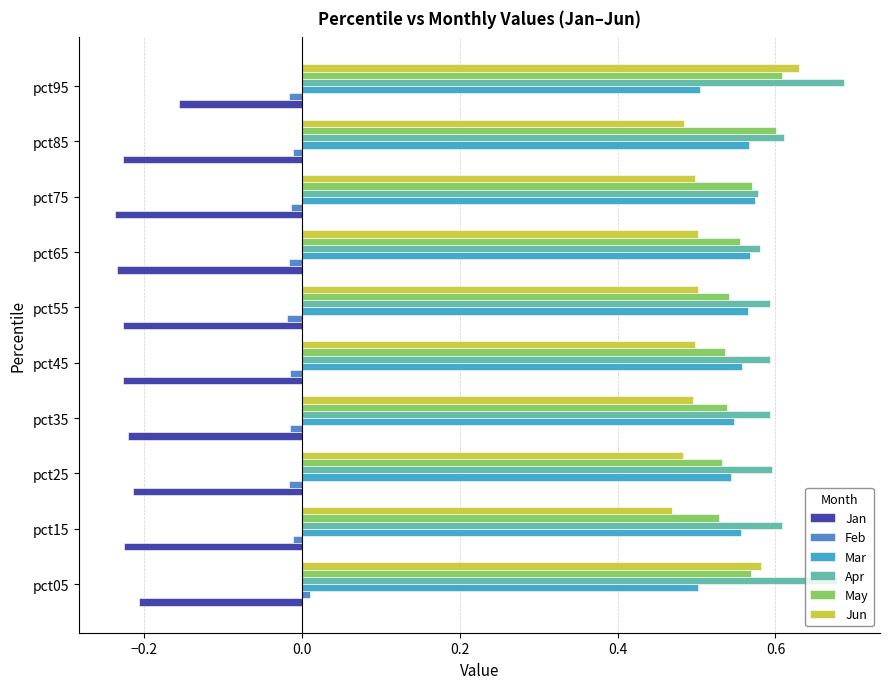

What is the sum of all May values?

5.6